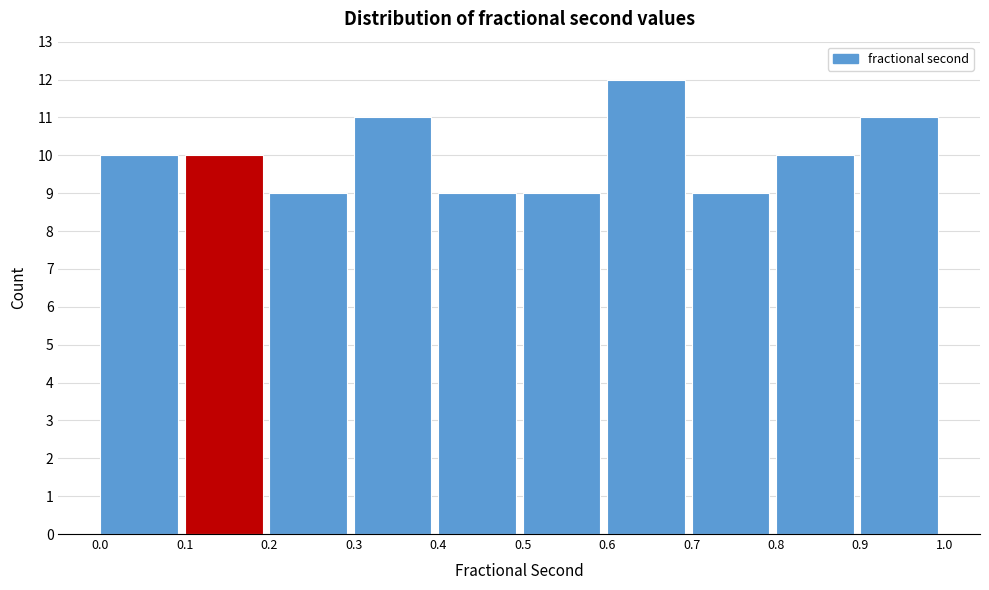

Reading right to left, transcribe all the data shown in this chart.

0.9=11	0.8=10	0.7=9	0.6=12	0.5=9	0.4=9	0.3=11	0.2=9	0.1=10	0.0=10